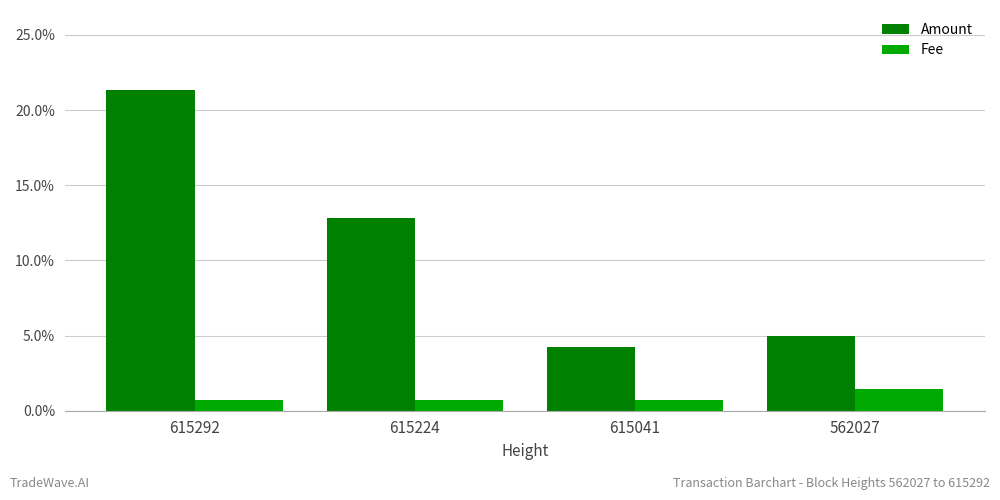

Are the bars grouped side by side (vs. stacked)?

Yes